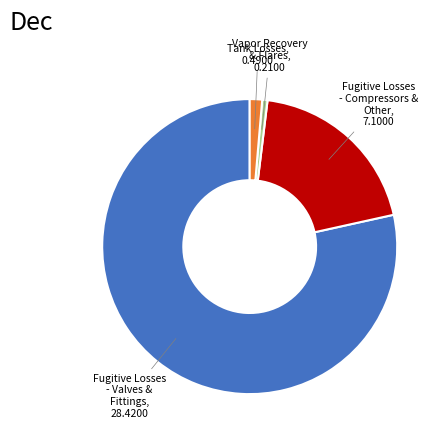

True or false: Vapor Recovery & Flares accounts for 10% of the total.

False